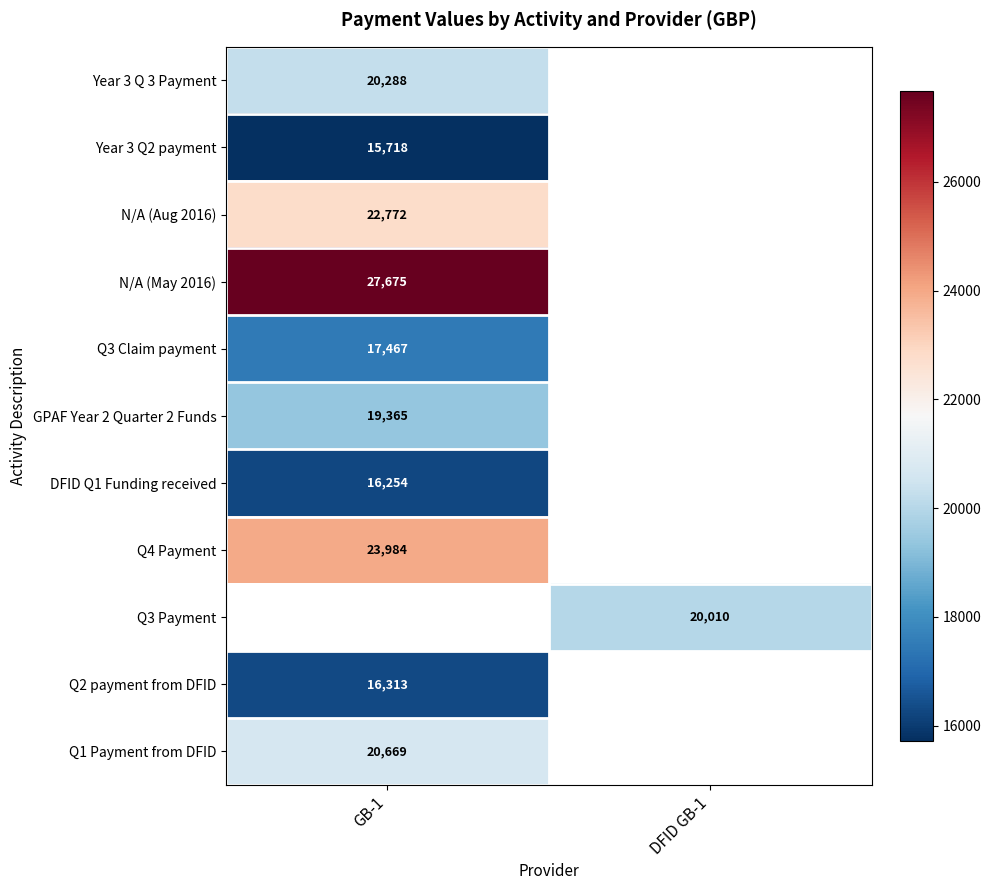

Which has a higher value, GB-1 or DFID GB-1?

DFID GB-1